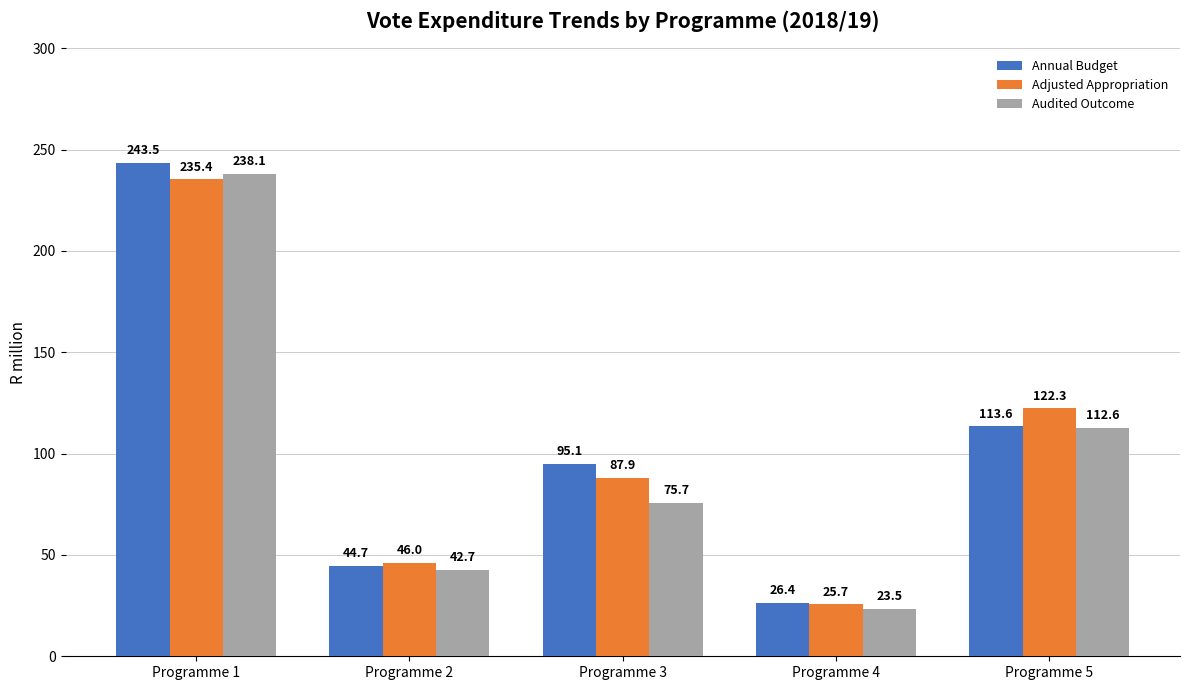

What is the total value across all series at Programme 4?

75.6